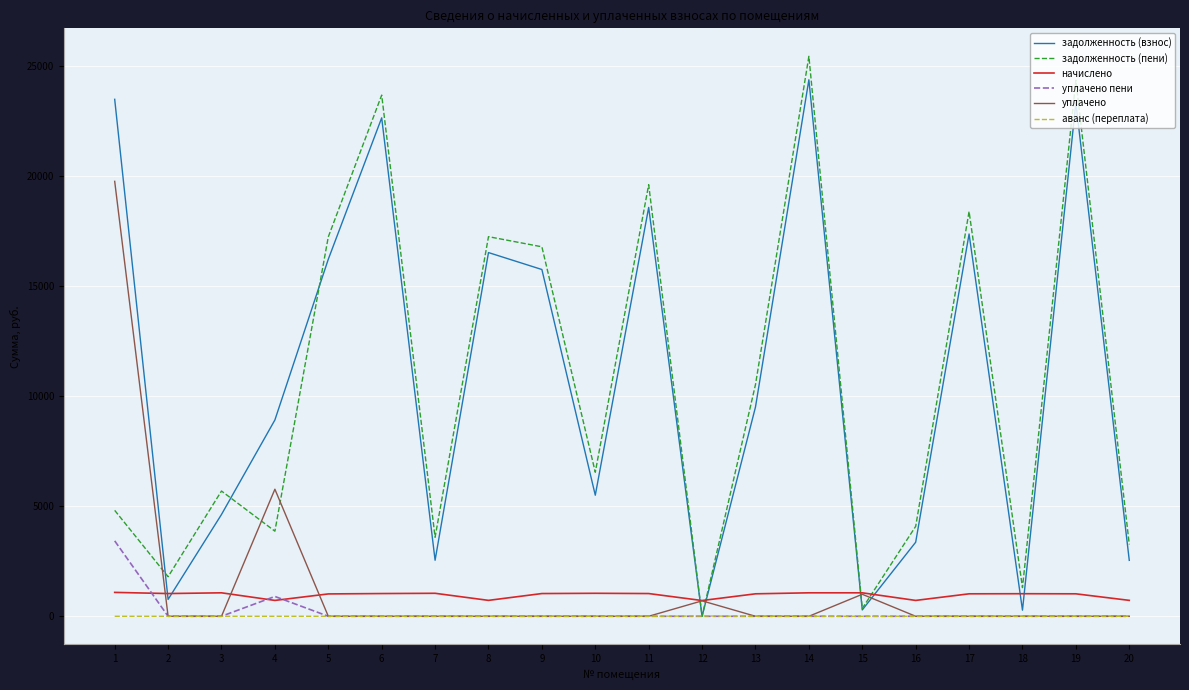

What are all the series names shown in the legend?

задолженность (взнос), задолженность (пени), начислено, уплачено пени, уплачено, аванс (переплата)